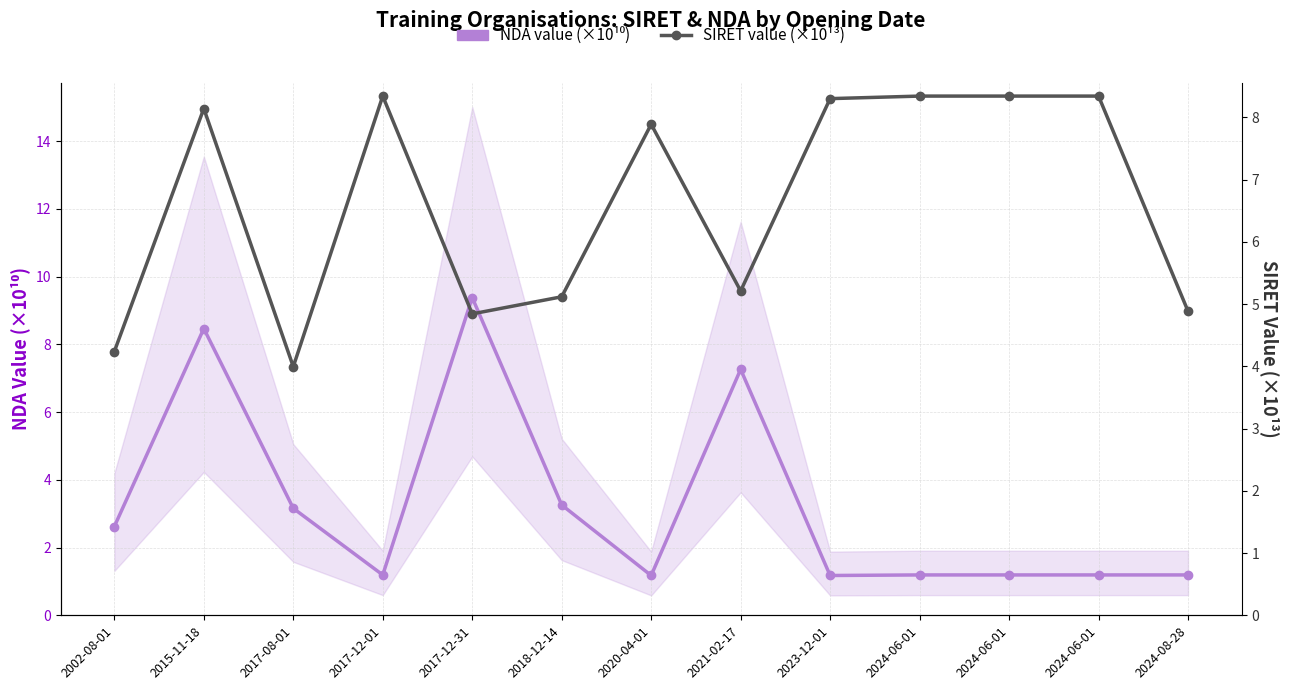

List the series in order of their peak value, highest first.

NDA value (×10¹⁰), SIRET value (×10¹³)